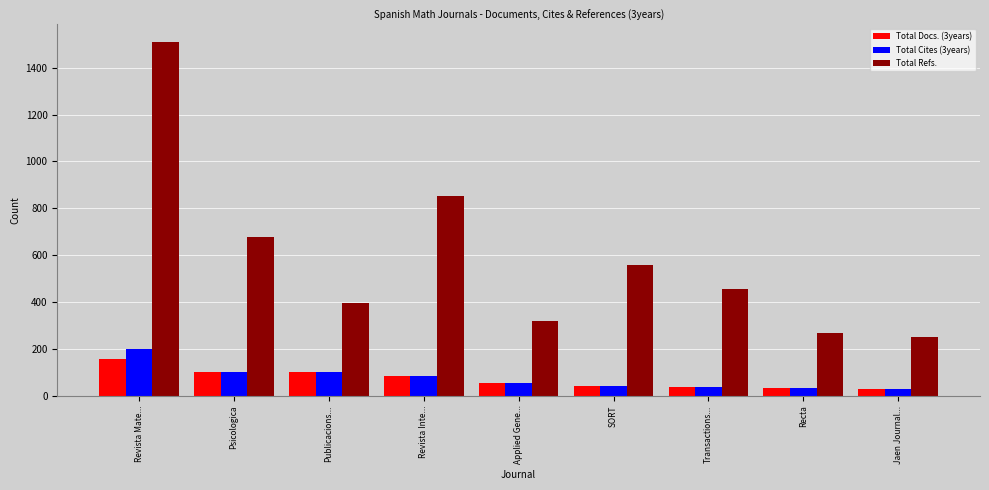

How many data points does each series have?

9